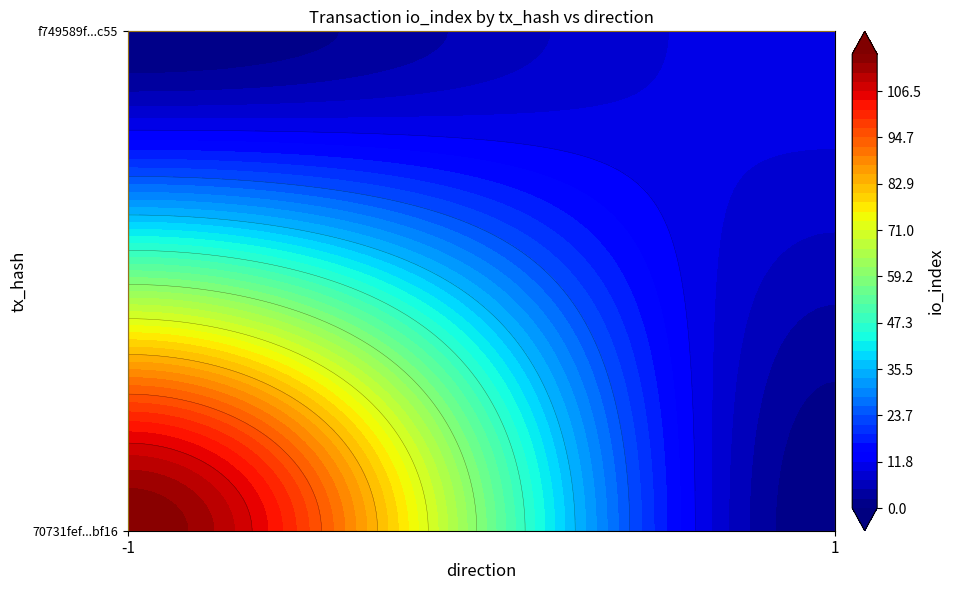

The 70731fef387af771711b7217f2555c3b731bf16 series shows -1 at direction. True or false?

True